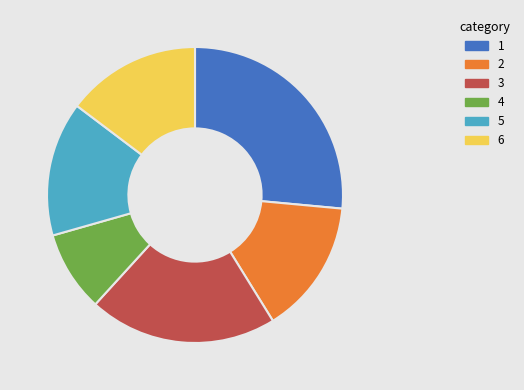

Does any single category account for the majority?

No